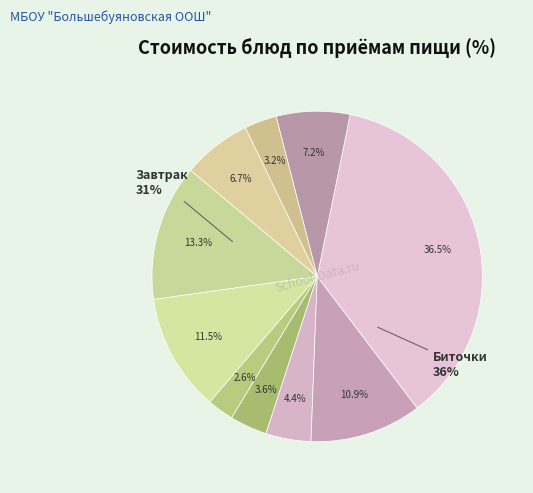

Between Макароны отварные and Хлеб пшеничный, which is larger?

Макароны отварные